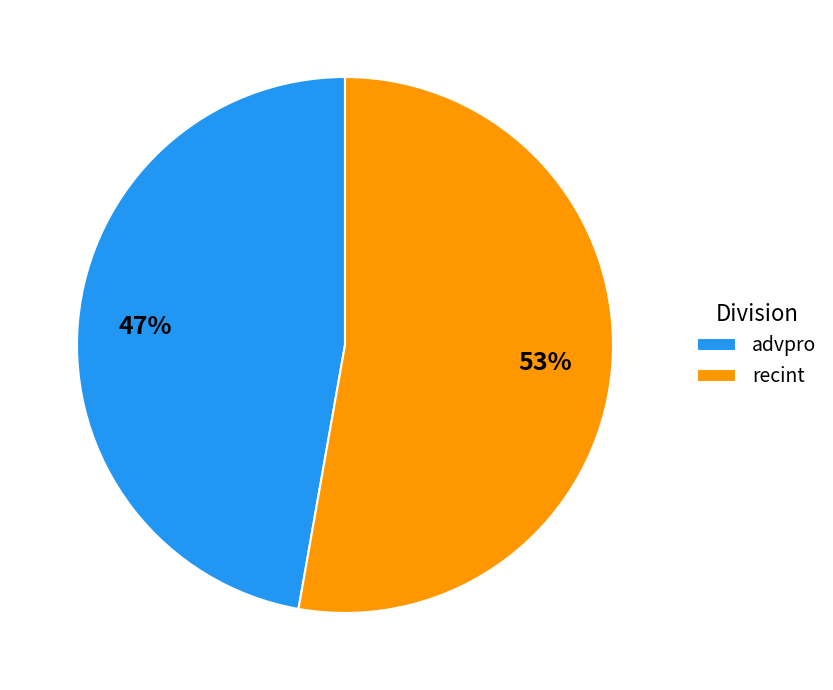

Rank the categories by value from lowest to highest.

advpro, recint